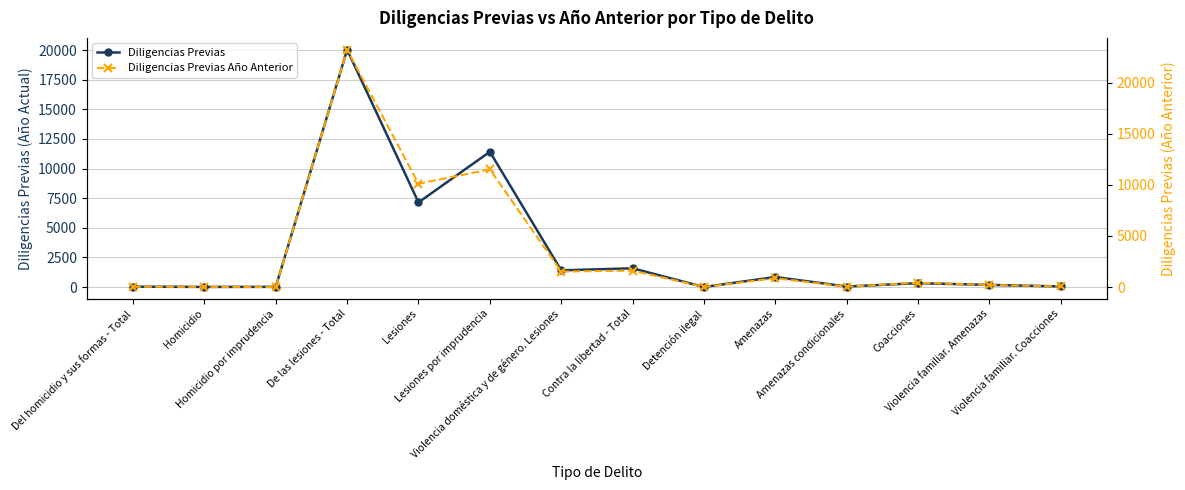

Reading right to left, what are all the values shown in this chart?

Diligencias Previas: Violencia familiar. Coacciones=56	Violencia familiar. Amenazas=186	Coacciones=333	Amenazas condicionales=49	Amenazas=852	Detención ilegal=8	Contra la libertad - Total=1588	Violencia doméstica y de género. Lesiones=1412	Lesiones por imprudencia=11418	Lesiones=7146	De las lesiones - Total=20028	Homicidio por imprudencia=20	Homicidio=16	Del homicidio y sus formas - Total=36
Diligencias Previas Año Anterior: Violencia familiar. Coacciones=63	Violencia familiar. Amenazas=207	Coacciones=428	Amenazas condicionales=36	Amenazas=865	Detención ilegal=12	Contra la libertad - Total=1611	Violencia doméstica y de género. Lesiones=1521	Lesiones por imprudencia=11509	Lesiones=10115	De las lesiones - Total=23215	Homicidio por imprudencia=7	Homicidio=19	Del homicidio y sus formas - Total=34